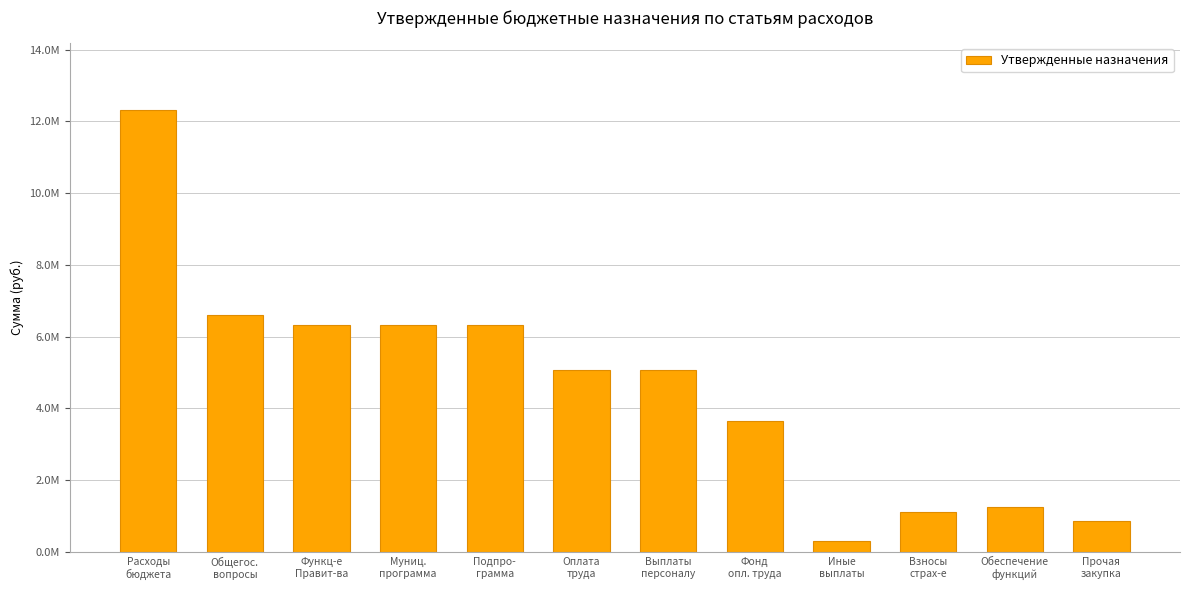

True or false: the data shows 1664542 at Обеспечение
функций.

False